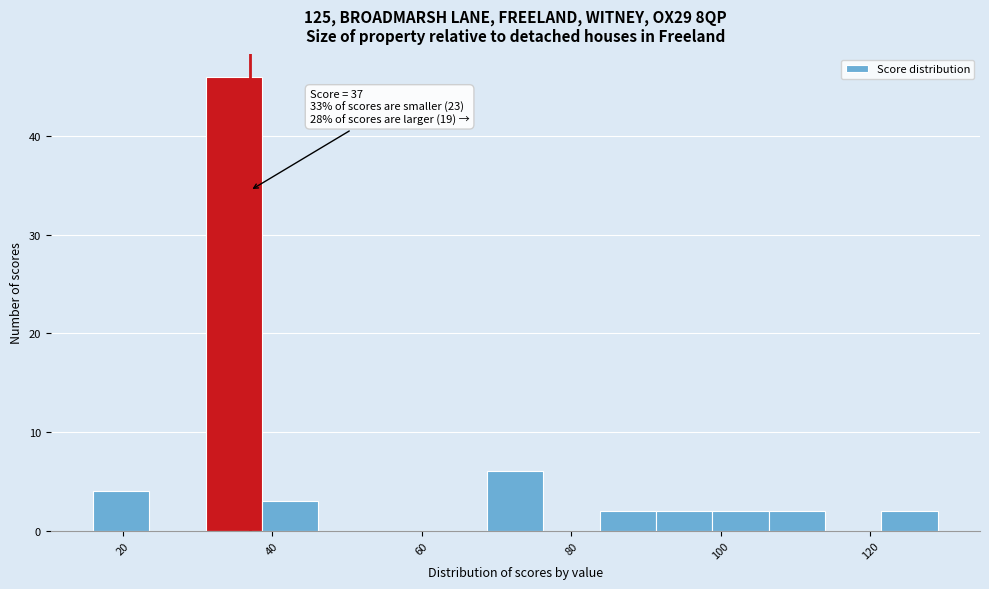

Around what value on the x-axis is the tallest bar? Give the approximate position of its centre, as read against the axis.

34